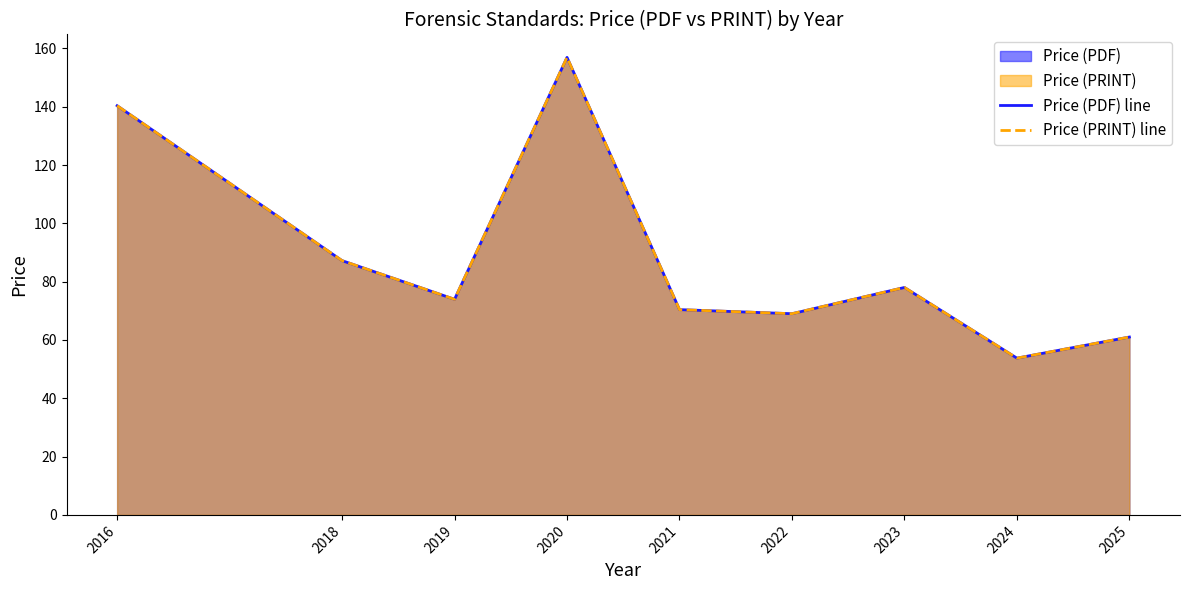

Reading left to right, list all the values displayed in this chart.

Price (PDF) line: 140.3	87.2	73.9	156.9	70.4	69.0	78.0	53.8	61.0
Price (PRINT) line: 140.3	87.2	73.9	156.9	70.4	69.0	78.0	53.8	61.0